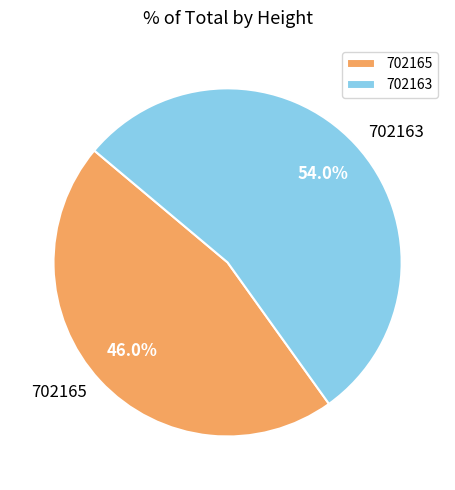

Is there any slice that represents more than half of the pie?

Yes